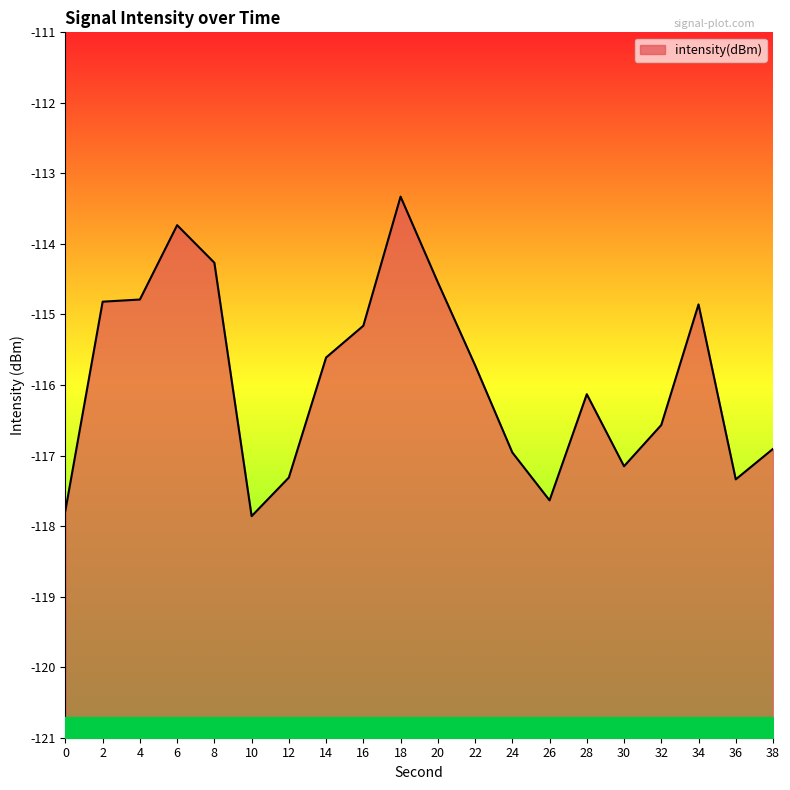

Reading left to right, transcribe all the data shown in this chart.

0=-117.8	2=-114.8	4=-114.8	6=-113.7	8=-114.3	10=-117.9	12=-117.3	14=-115.6	16=-115.2	18=-113.3	20=-114.5	22=-115.7	24=-117.0	26=-117.6	28=-116.1	30=-117.2	32=-116.6	34=-114.9	36=-117.3	38=-116.9